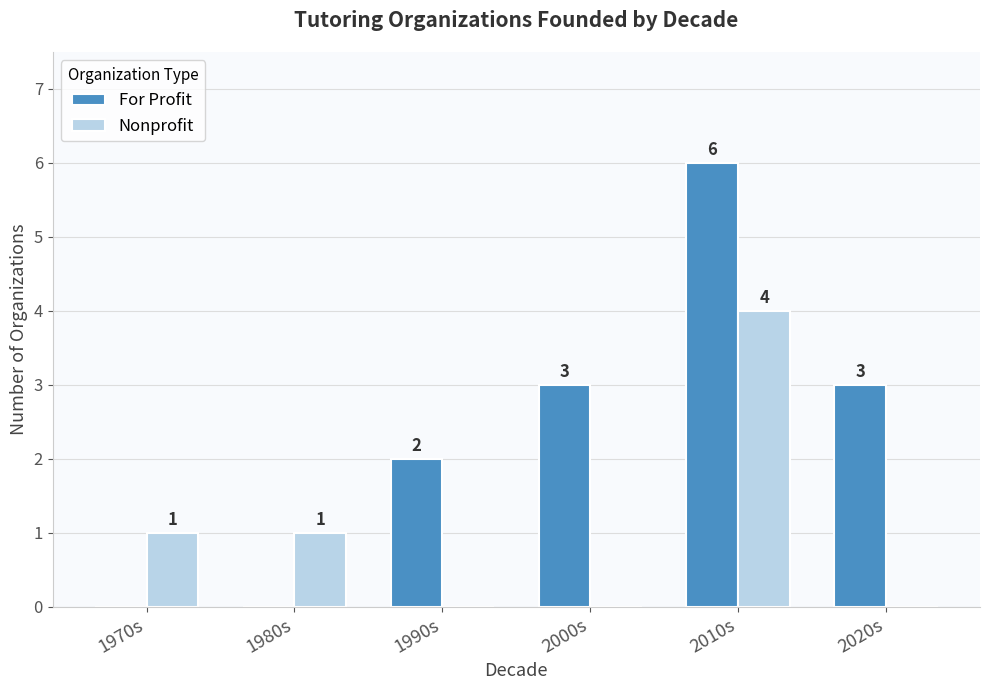

What is the difference between the For Profit values at 1990s and 1970s?

2